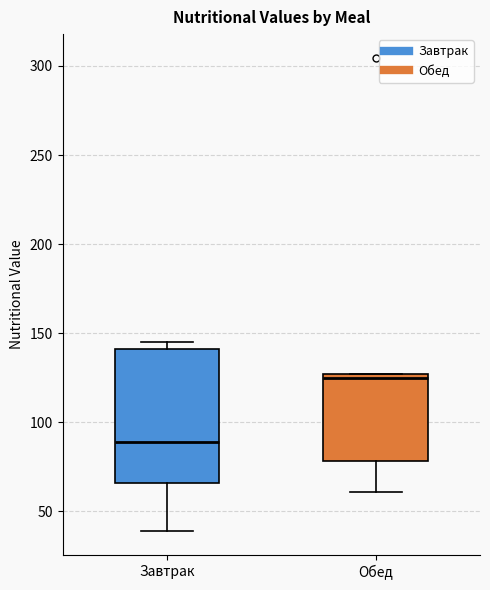

Which box is the tallest, from its lower edge to its upper edge?

Завтрак